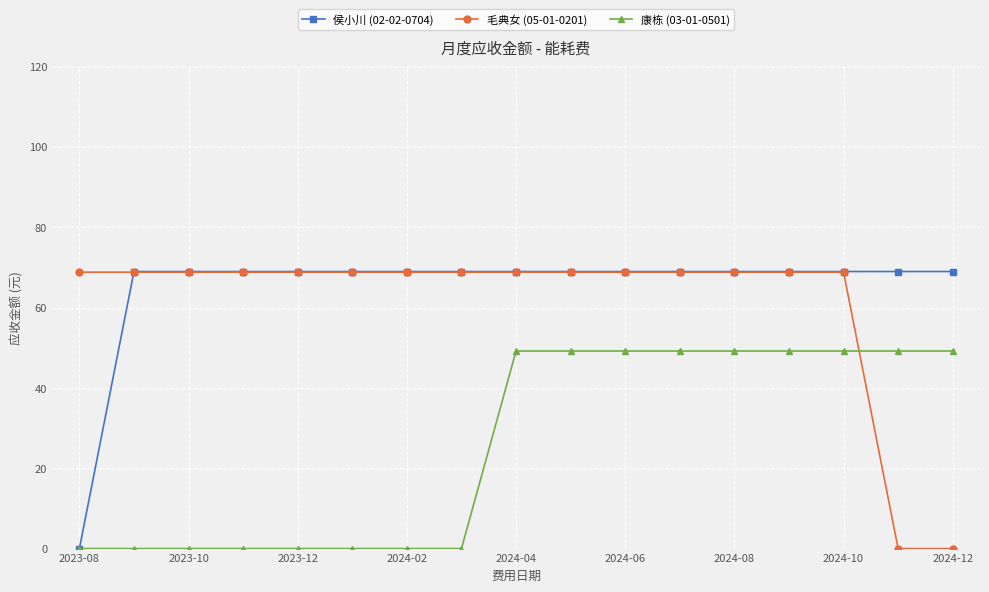

What is the value of the 毛典女 (05-01-0201) point at the 10th from the left?

68.8